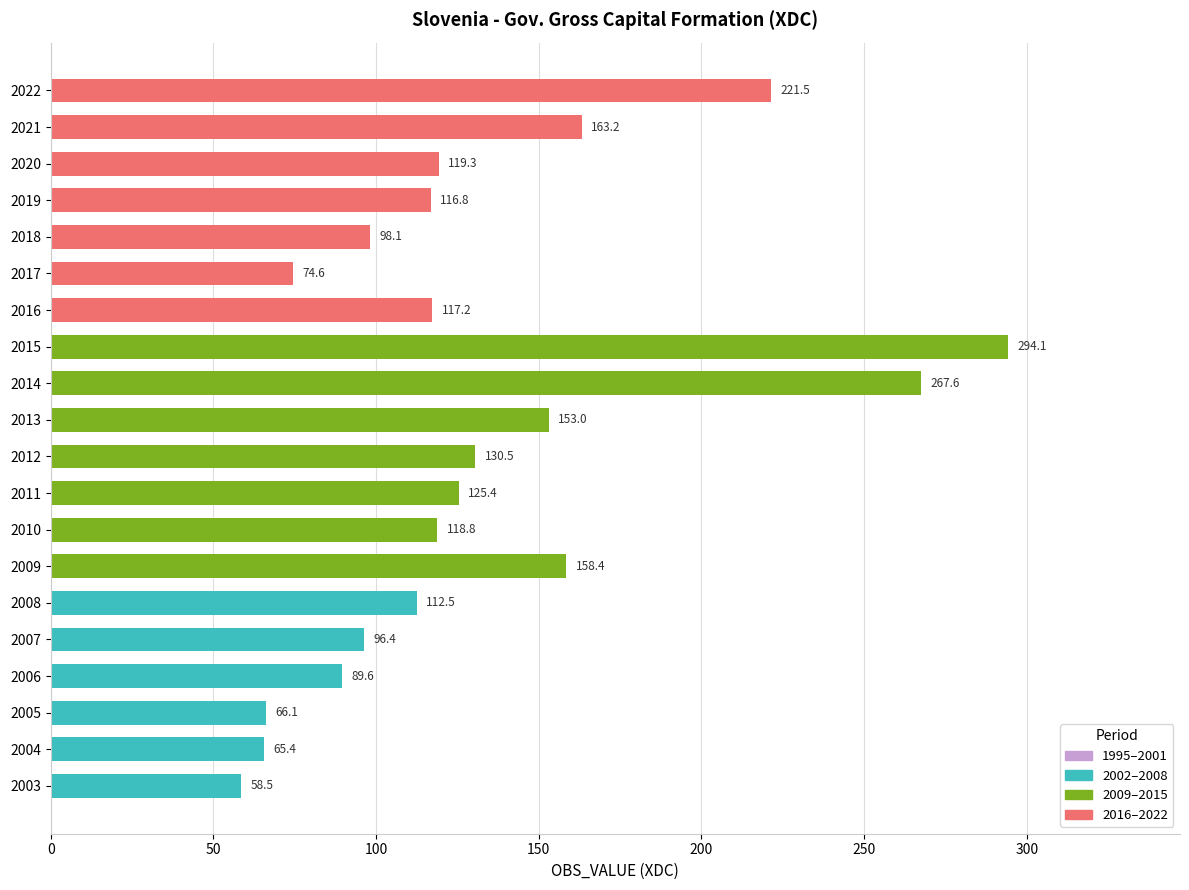

How many series are shown in this chart?

1